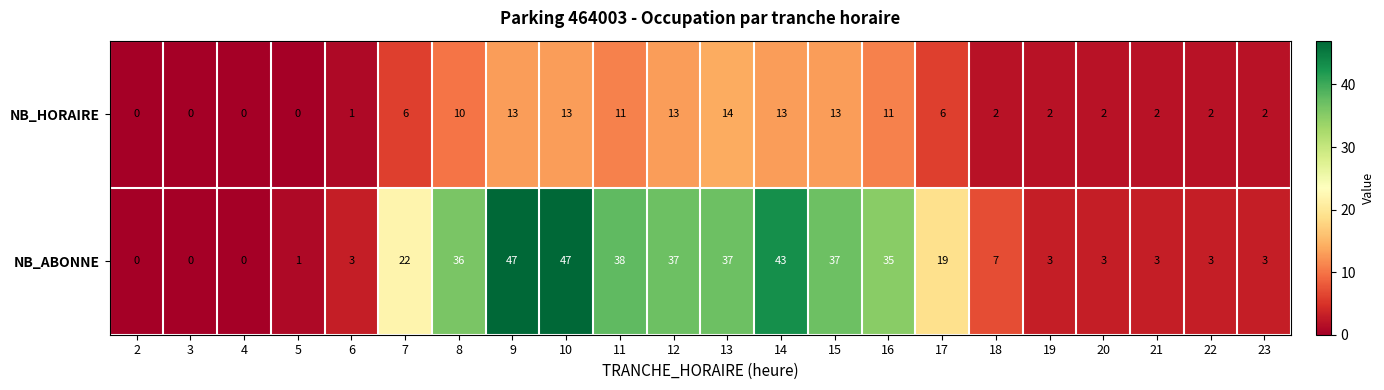

Which series has the widest spread of values?

NB_ABONNE